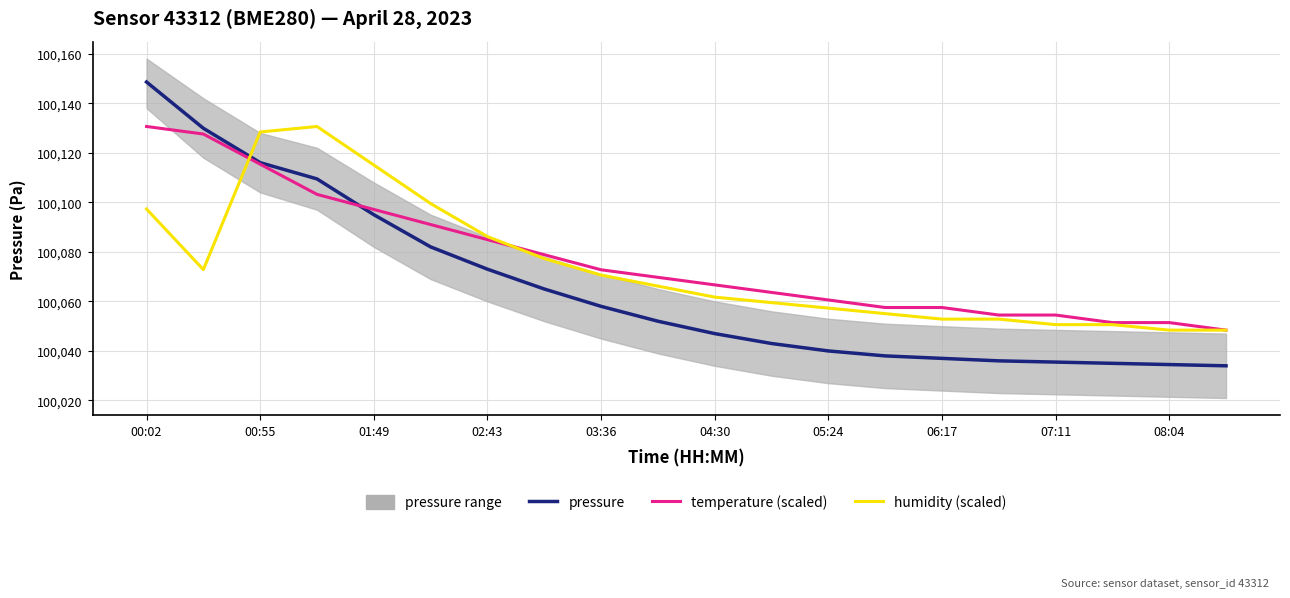

How many values in the pressure series are below 100052?

10